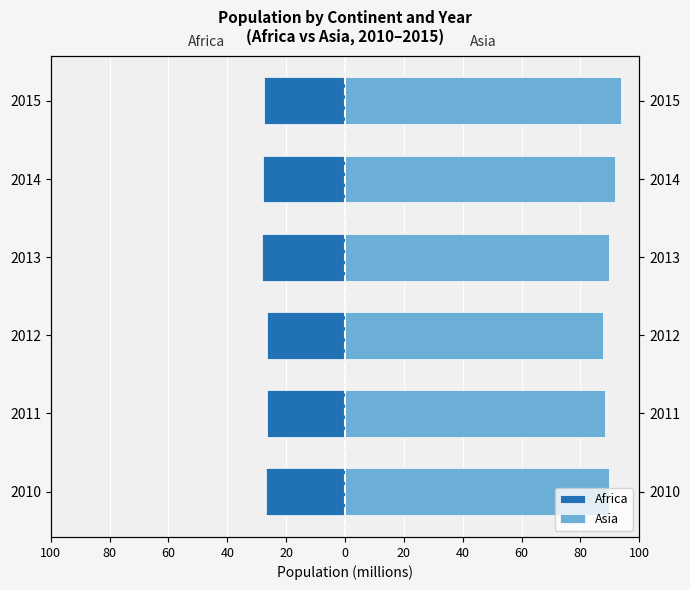

What is the value of the Asia bar at the 2nd from the left?

88.5